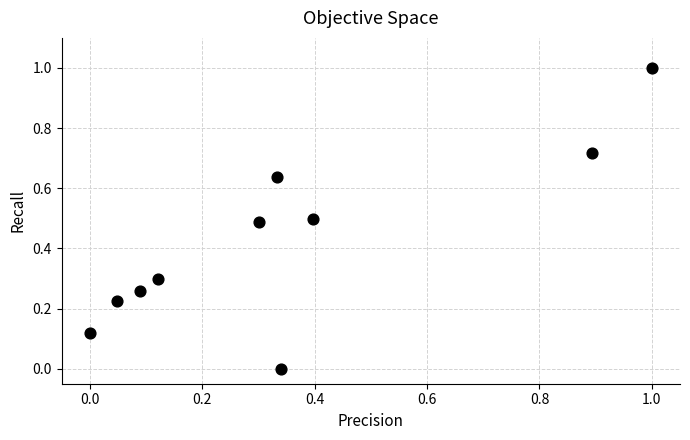

What is the range of X values (max minus min)?

1.0